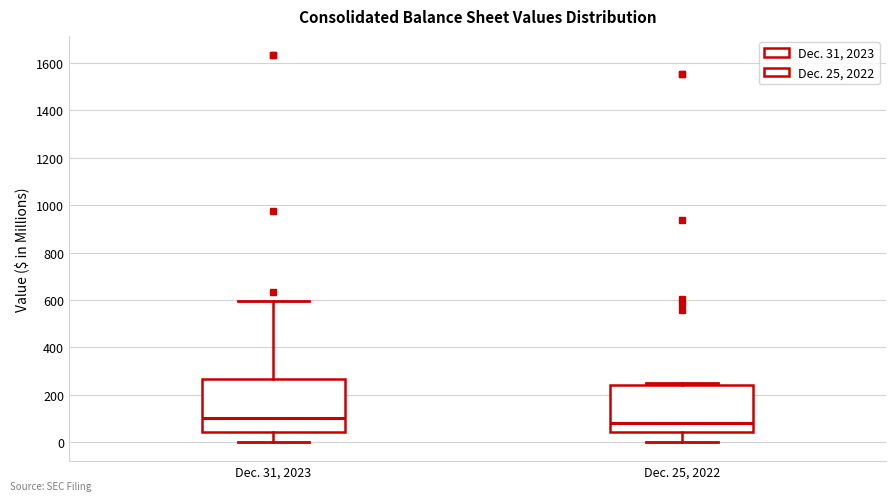

Comparing the boxes themselves (not the whiskers), which one is the tallest?

Dec. 31, 2023